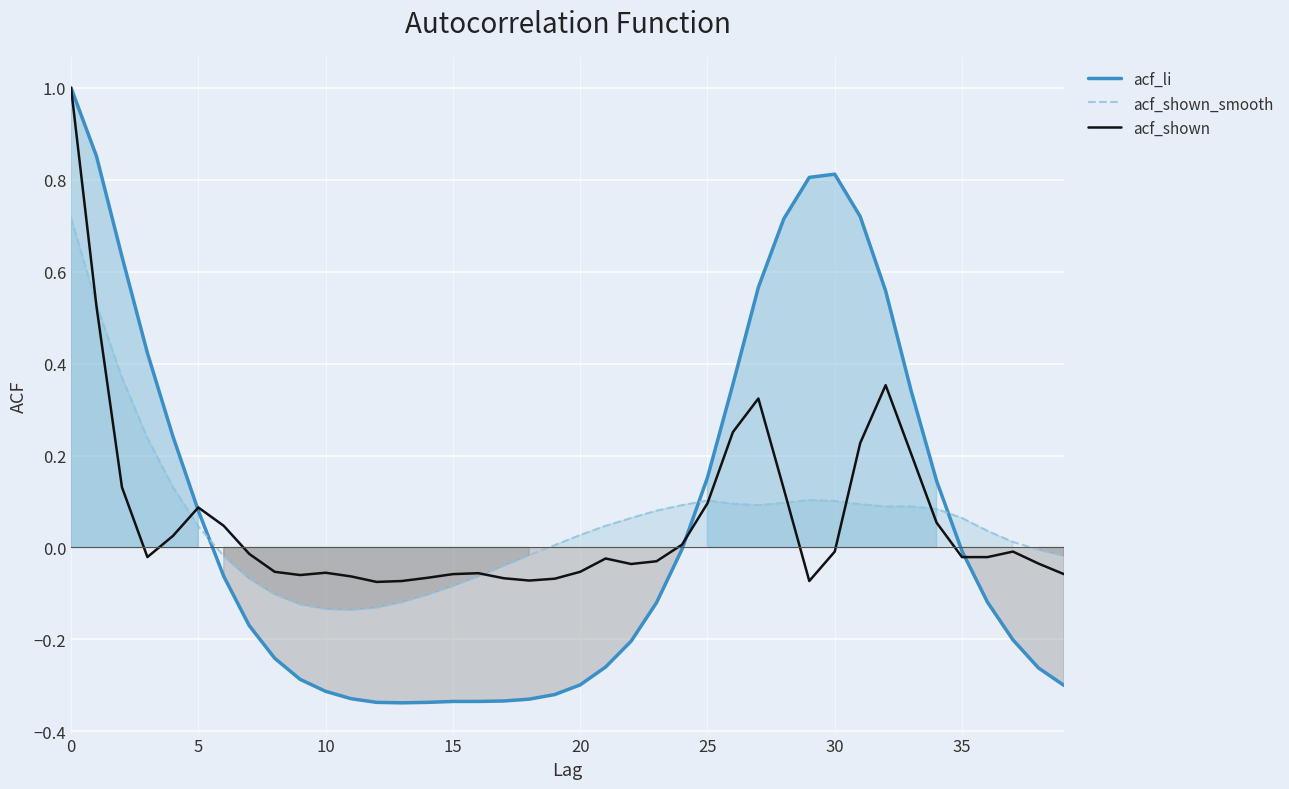

How many times do acf_shown and acf_li cross each other?

3